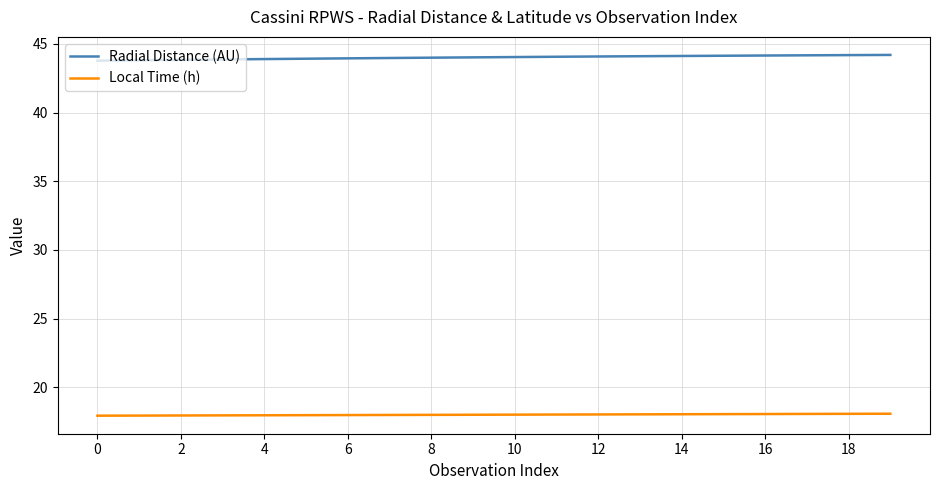

Rank the series by their maximum value, from highest to lowest.

Radial Distance (AU), Local Time (h)